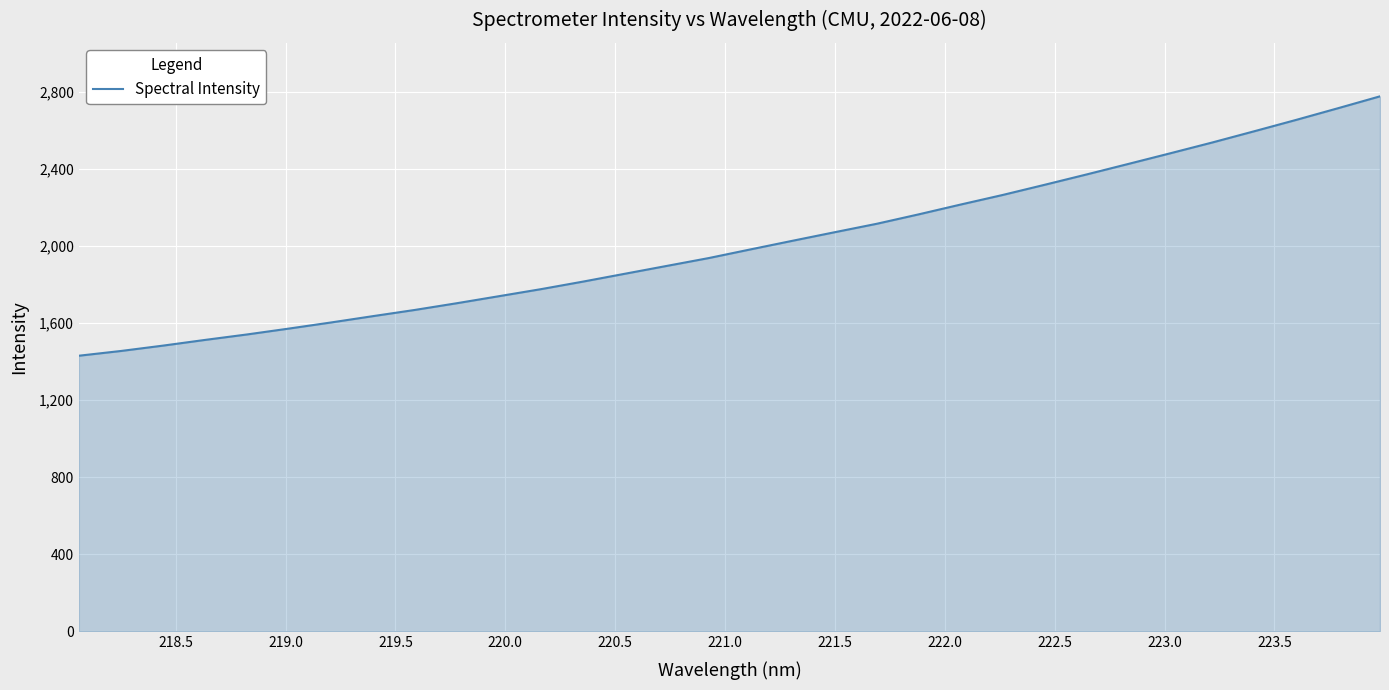

True or false: the data has more than 1 interior local peaks.

False